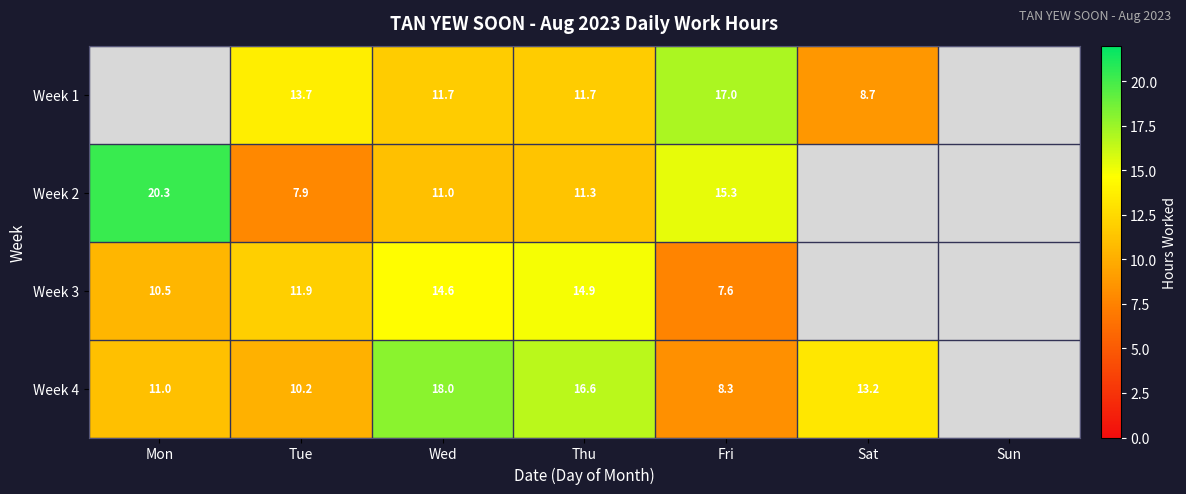

Is the value of Week 1 at Thu greater than the value of Week 2 at Mon?

No